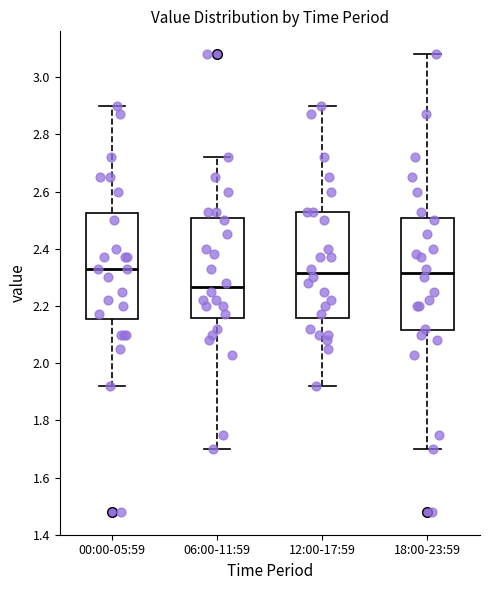

Where is the upper edge of the box for 12:00-17:59 on the y-axis? The values are not printed on the chart, so give them approximately, as read against the axis.

2.54